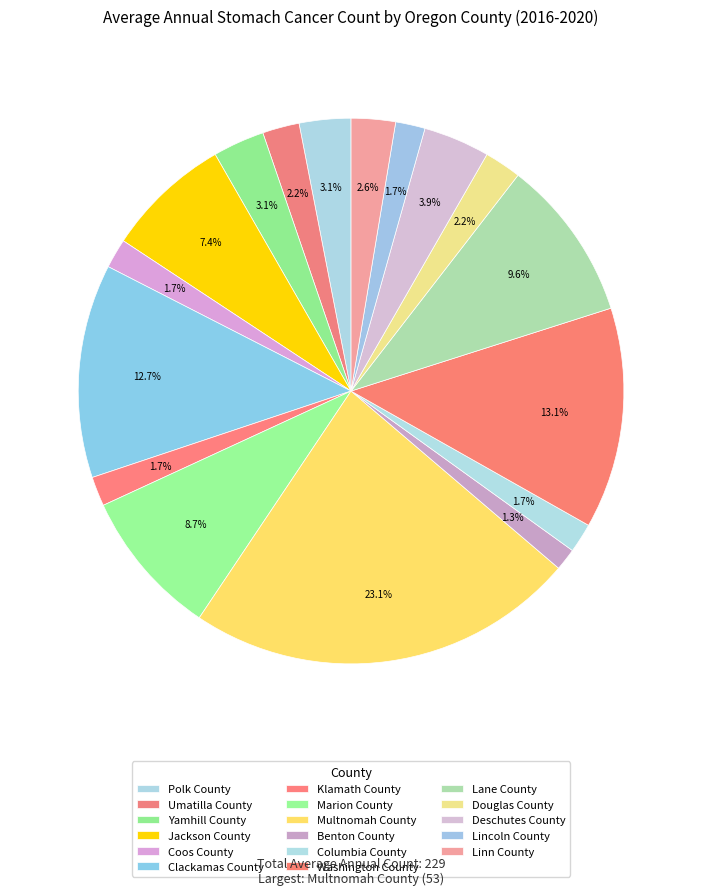

Approximately how many times larger is the value at Deschutes County compared to Jackson County?

0.5